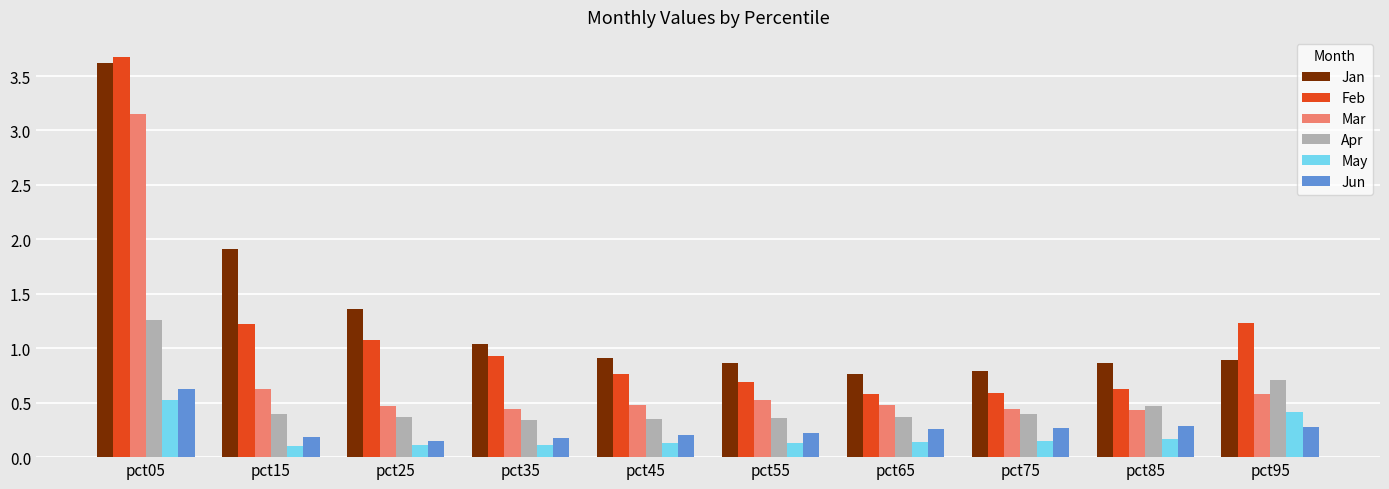

What are all the series names shown in the legend?

Jan, Feb, Mar, Apr, May, Jun